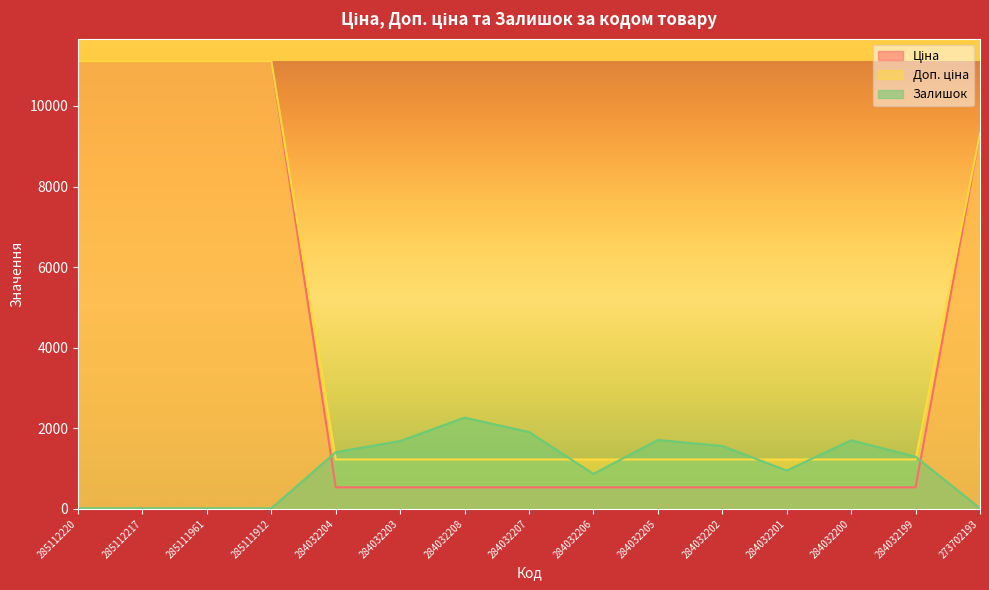

What is the difference between the maximum and minimum values in the Ціна series?

10578.2